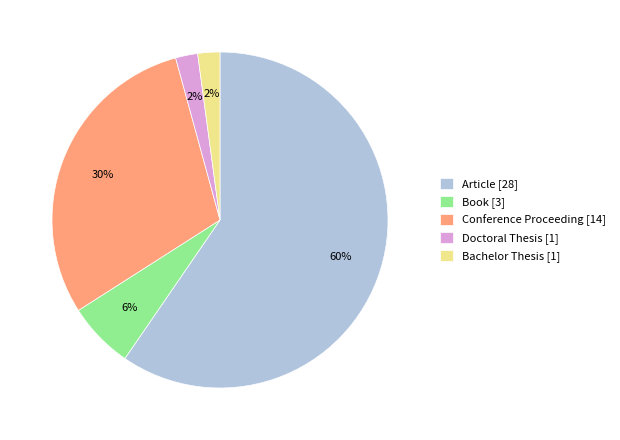

Does Conference Proceeding represent more than half of the total?

No